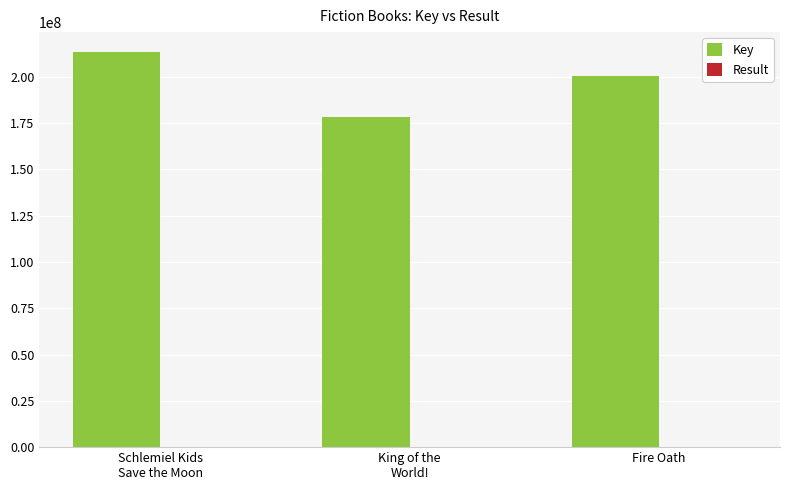

What is the sum of all Key values?

592376575